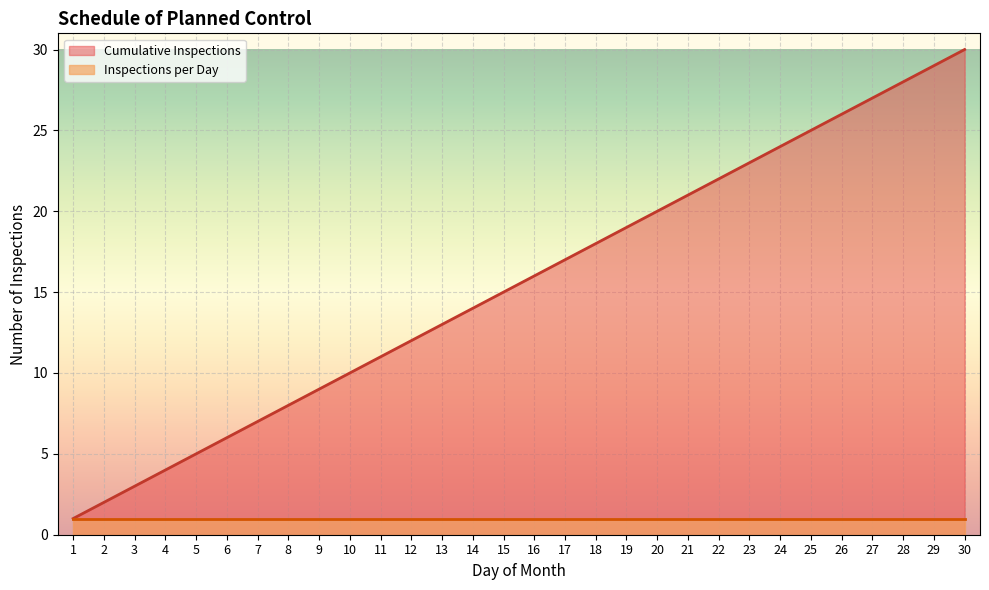

Rank the categories by value from lowest to highest.

1, 2, 3, 4, 5, 6, 7, 8, 9, 10, 11, 12, 13, 14, 15, 16, 17, 18, 19, 20, 21, 22, 23, 24, 25, 26, 27, 28, 29, 30